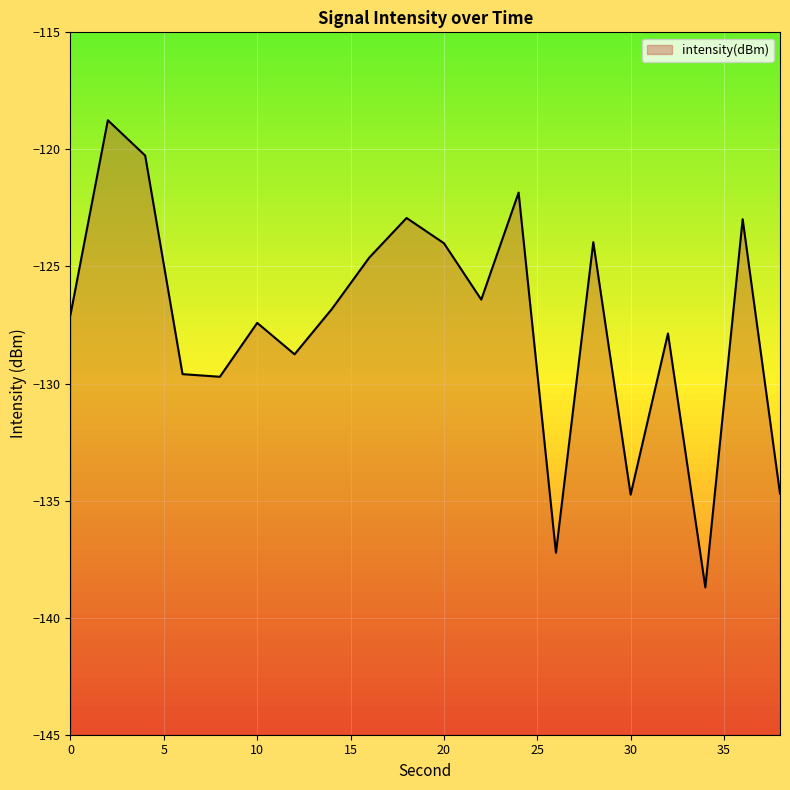

At which label is the value closest to -128?

32